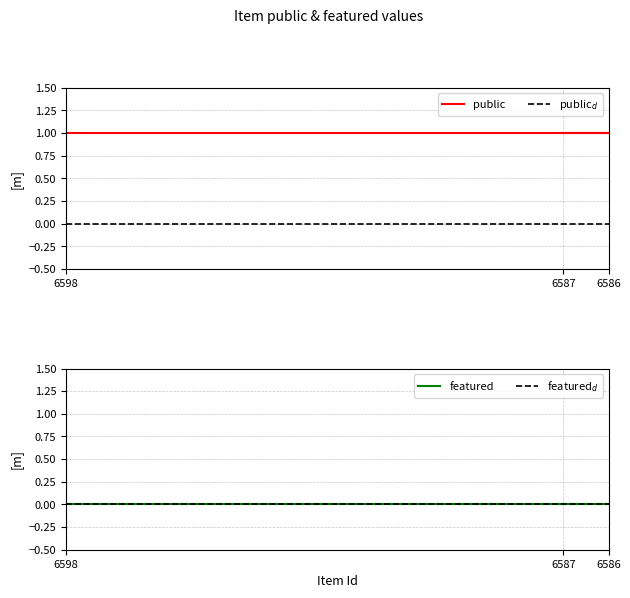

Rank the categories by public value from highest to lowest.

6598, 6586, 6587